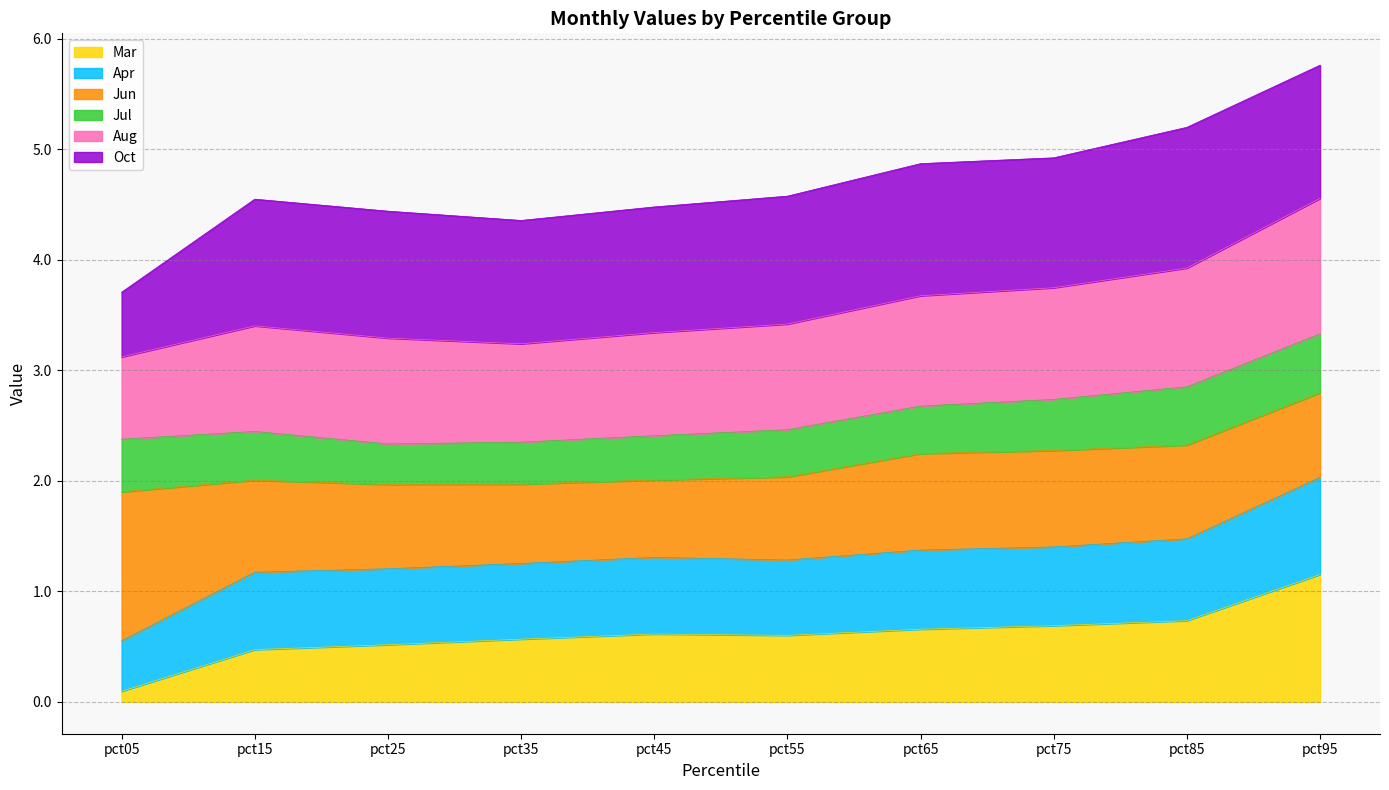

How many lines are shown in the chart?

6